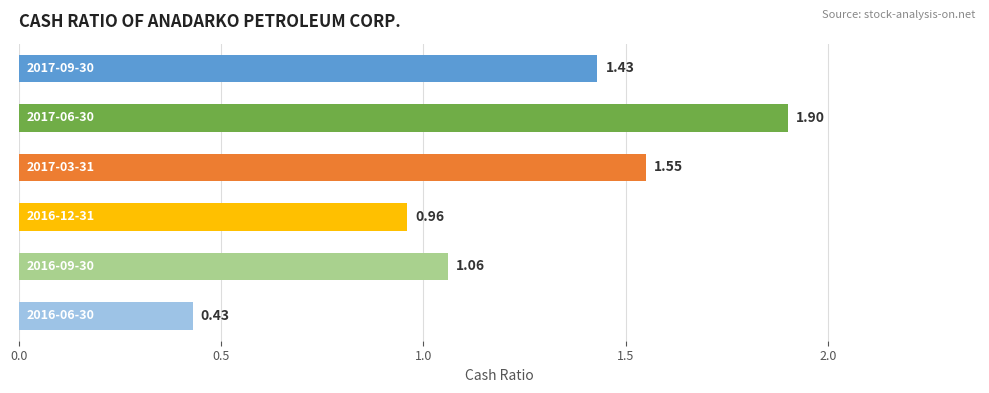

What is the difference between the maximum and minimum values?

1.5